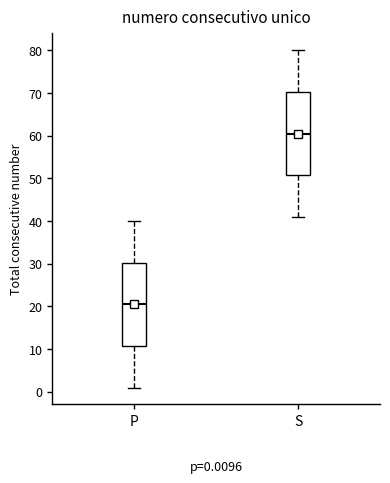

Which box's median line is the highest?

S